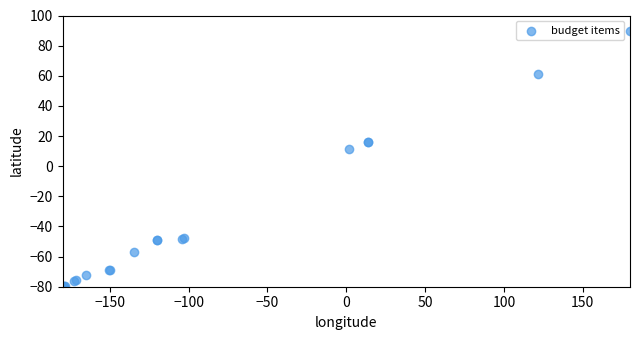

What Y value in the scatter plot is closest to 5?

11.2